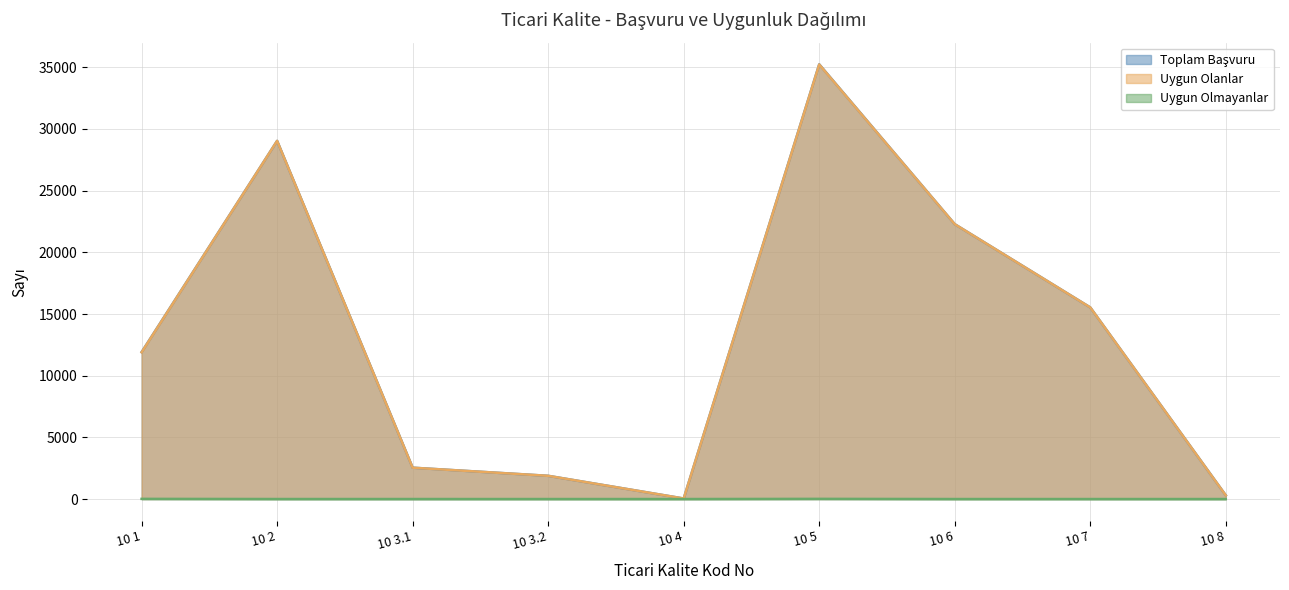

What value does the Uygun Olanlar series have at 10 1, to the nearest 50?

11900